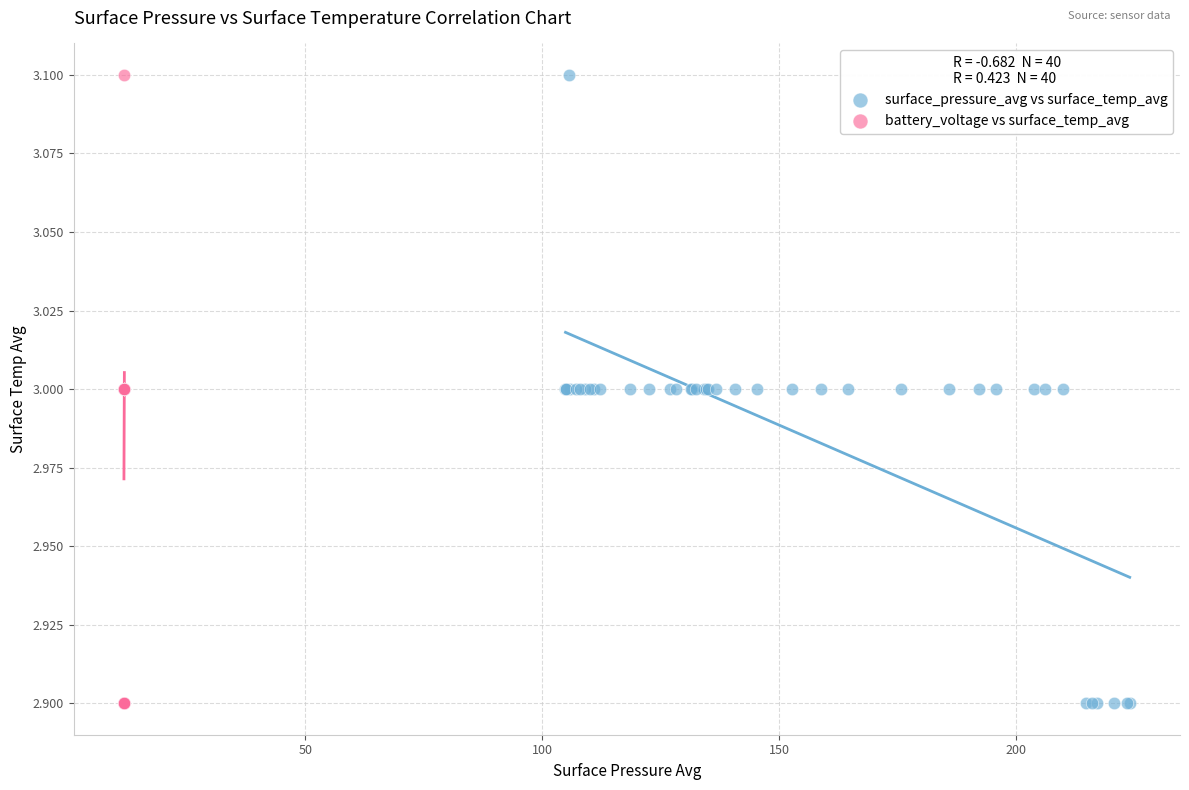

What are all the series names shown in the legend?

surface_pressure_avg vs surface_temp_avg, battery_voltage vs surface_temp_avg